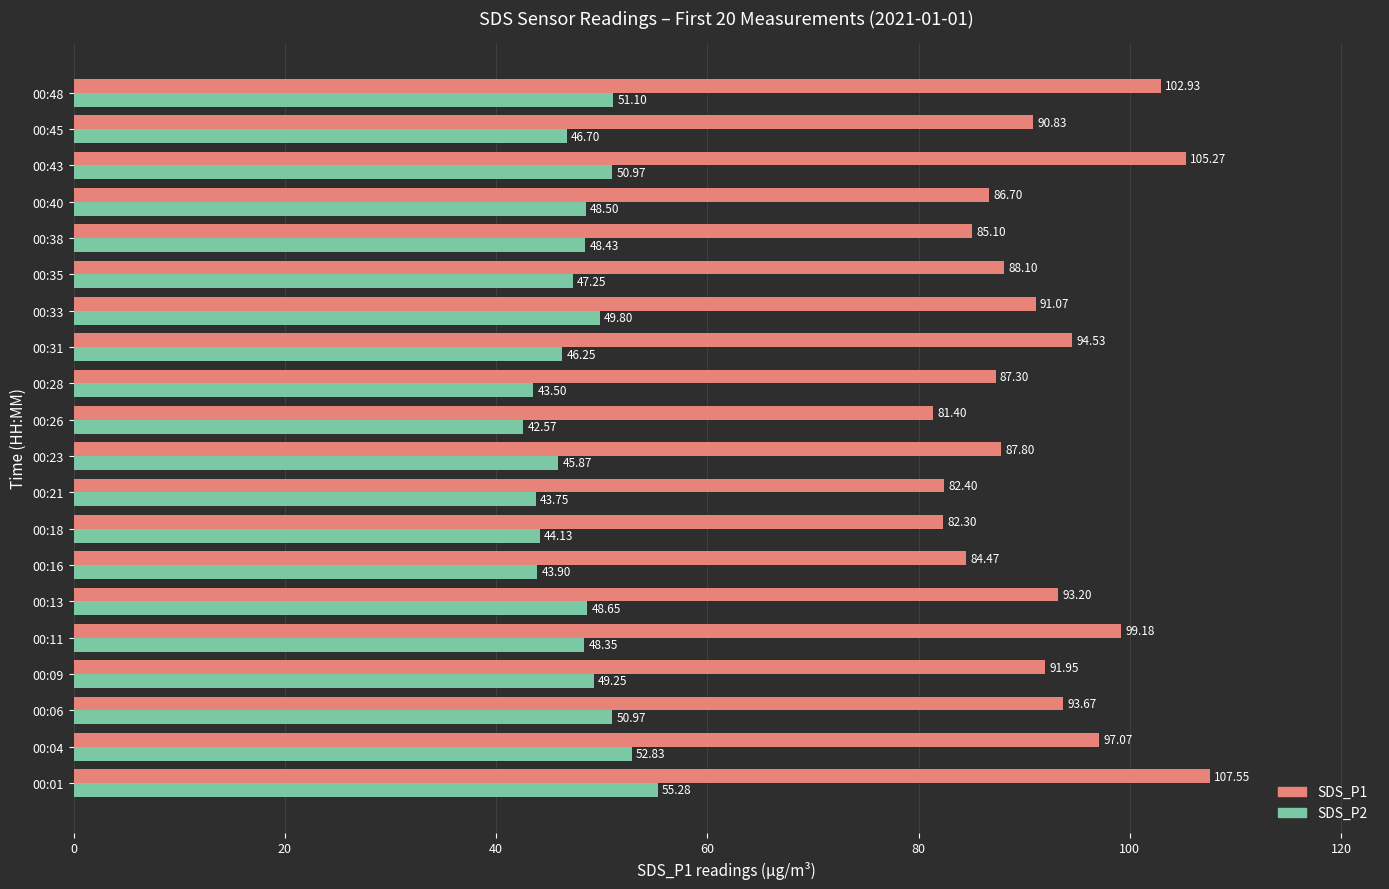

What is the spread (max minus min) of values at 00:43?

54.3